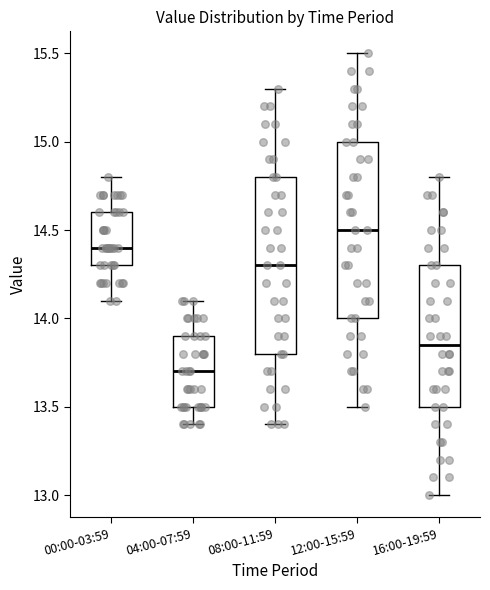

Where is the lower edge of the box for 12:00-15:59 on the y-axis? The values are not printed on the chart, so give them approximately, as read against the axis.

14.00